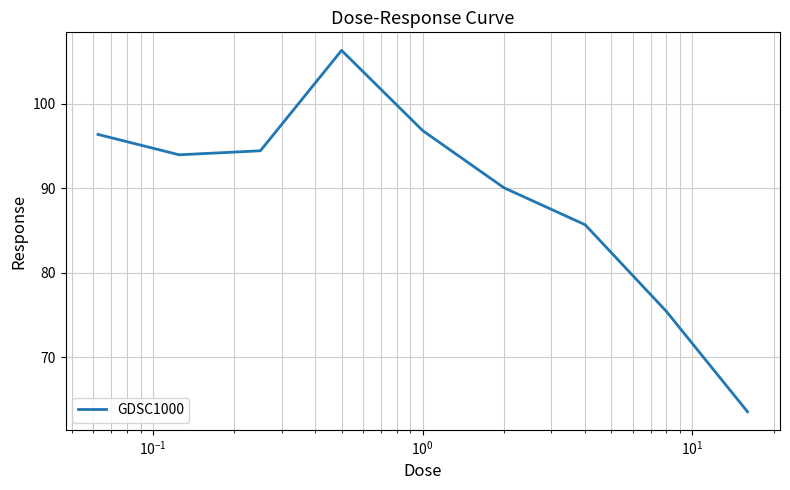

What is the greatest value displayed?

106.3